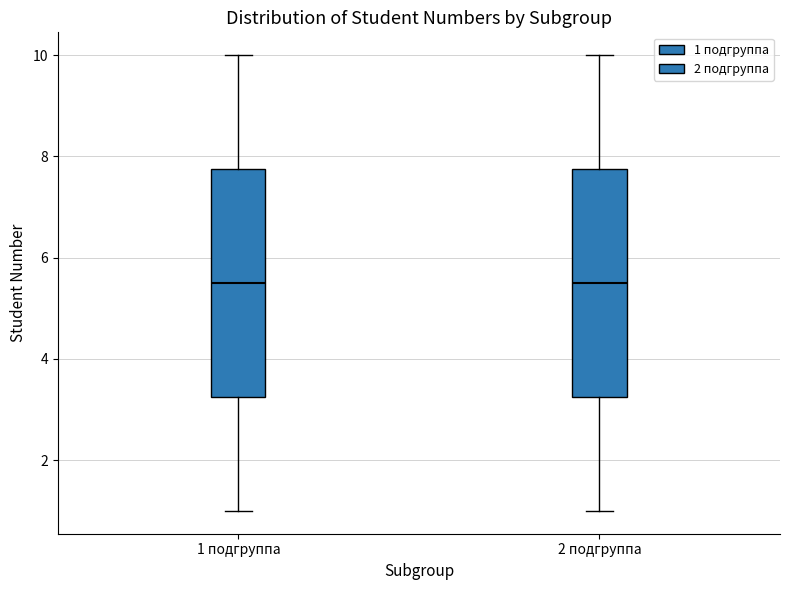

Reading left to right, transcribe this box plot: for each box, give where its median line is, the range the box spans, and where its two whiskers end, as read against the y-axis. The values are not printed on the chart, so give them approximately, as read against the axis.

1 подгруппа: median 5.6, box 3.2 to 7.8, whiskers 1.0 to 10.0
2 подгруппа: median 5.6, box 3.2 to 7.8, whiskers 1.0 to 10.0